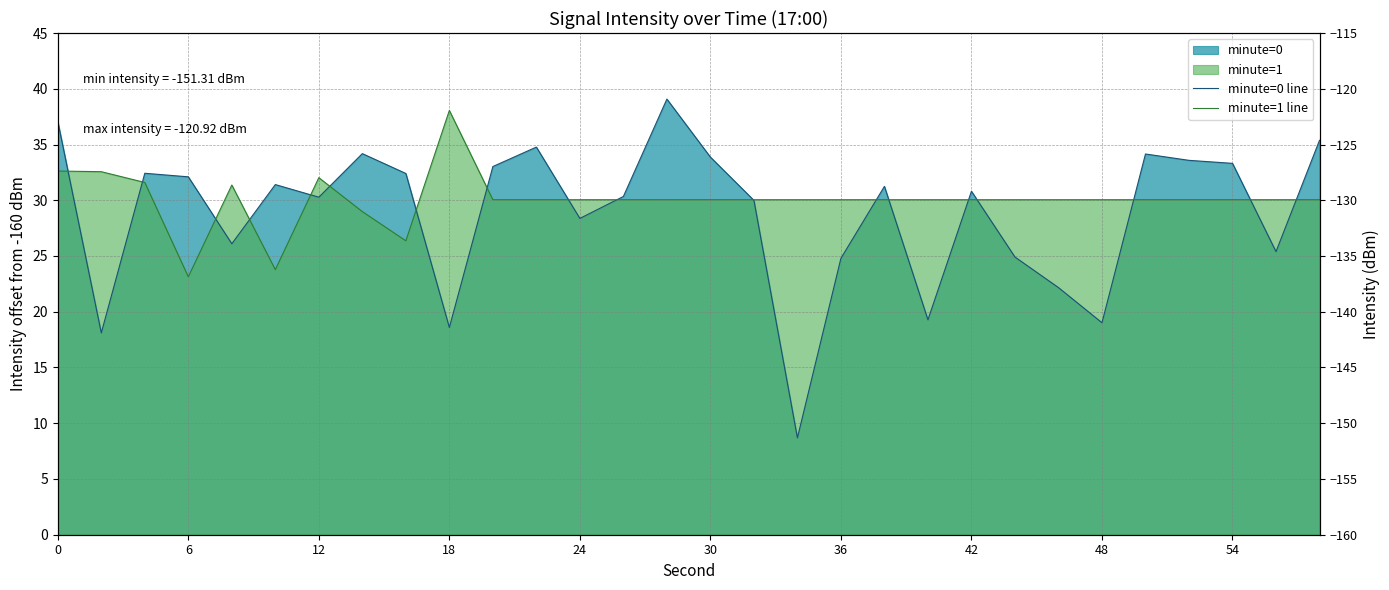

True or false: minute=1 line and minute=0 line cross at least once.

True